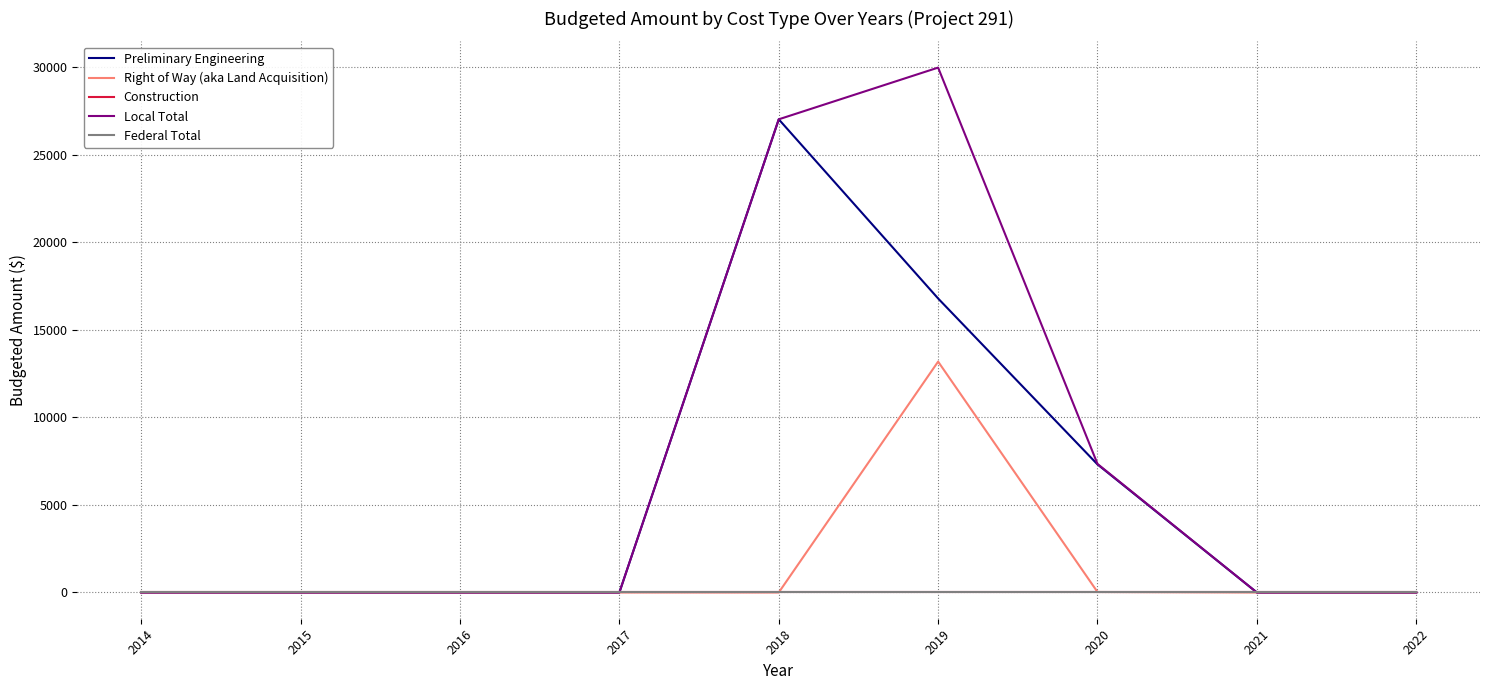

How many lines are shown in the chart?

5